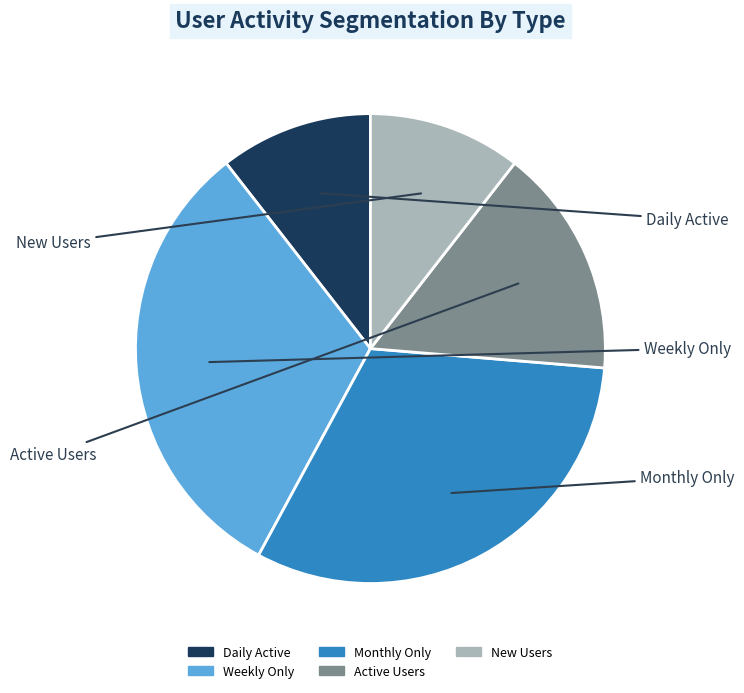

Is there any slice that represents more than half of the pie?

No